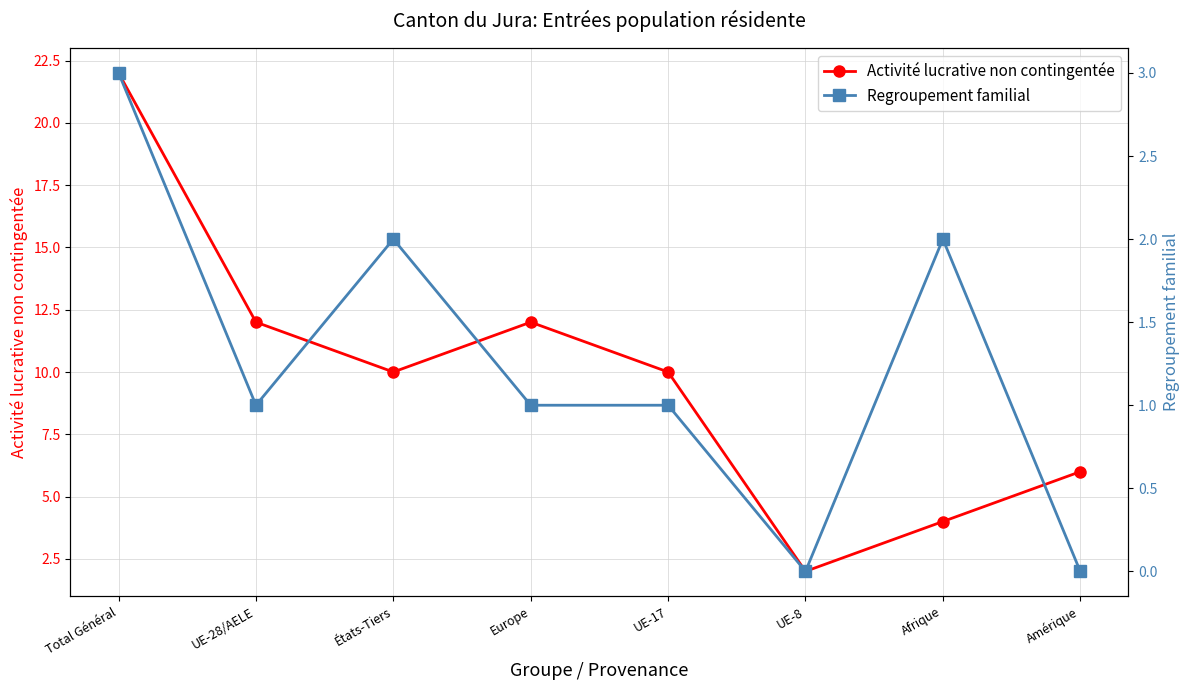

Read the Regroupement familial value at Afrique.

2